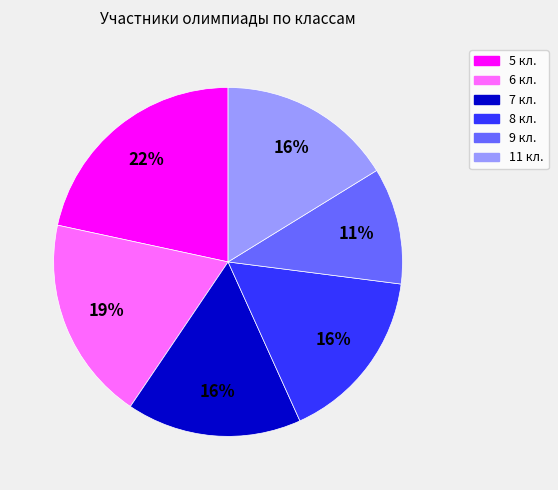

Is it true that 5 кл. is 22% of the pie?

True